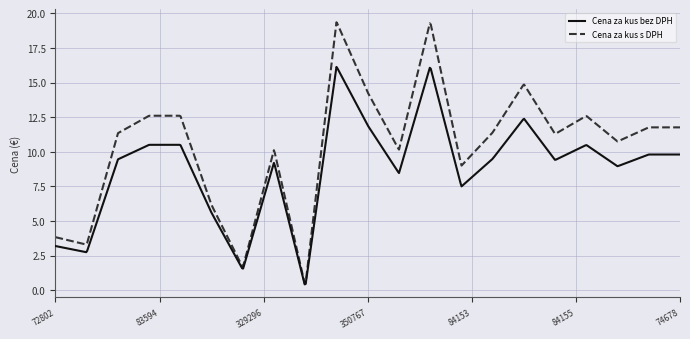

Which series has the widest spread of values?

Cena za kus s DPH